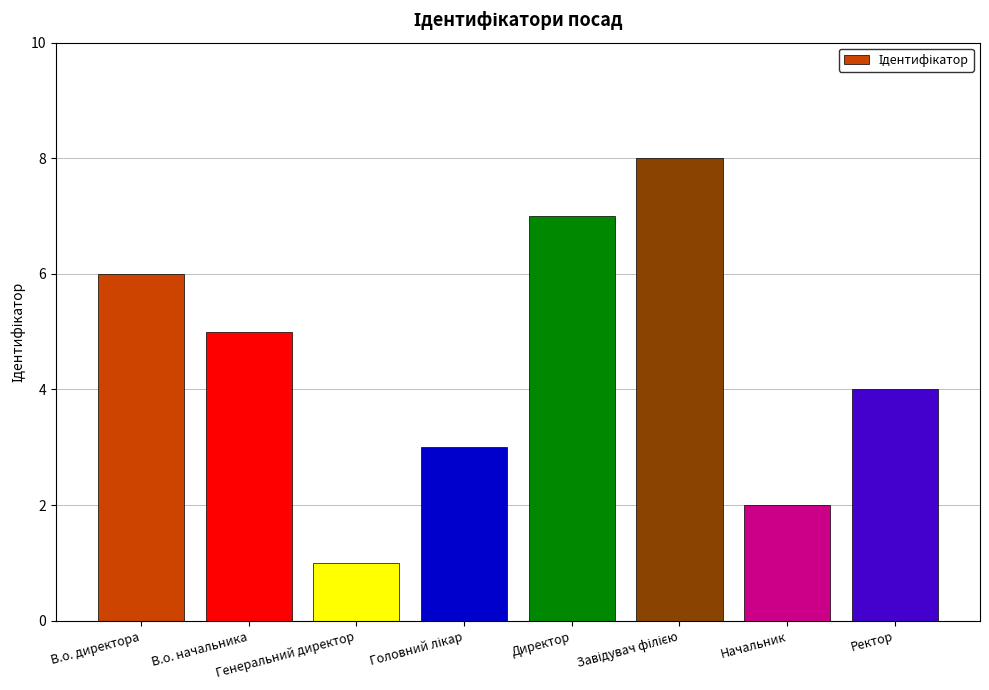

What position from the left is Генеральний директор?

3